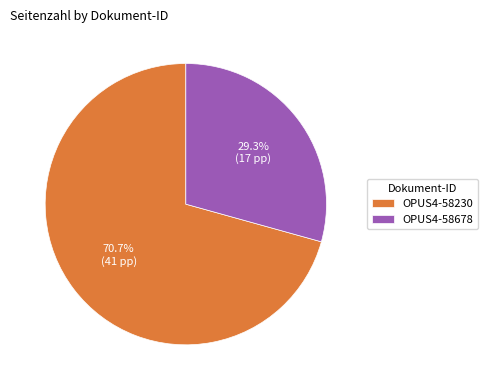

Combined, what portion of the pie is OPUS4-58678 and OPUS4-58230?

100.0%